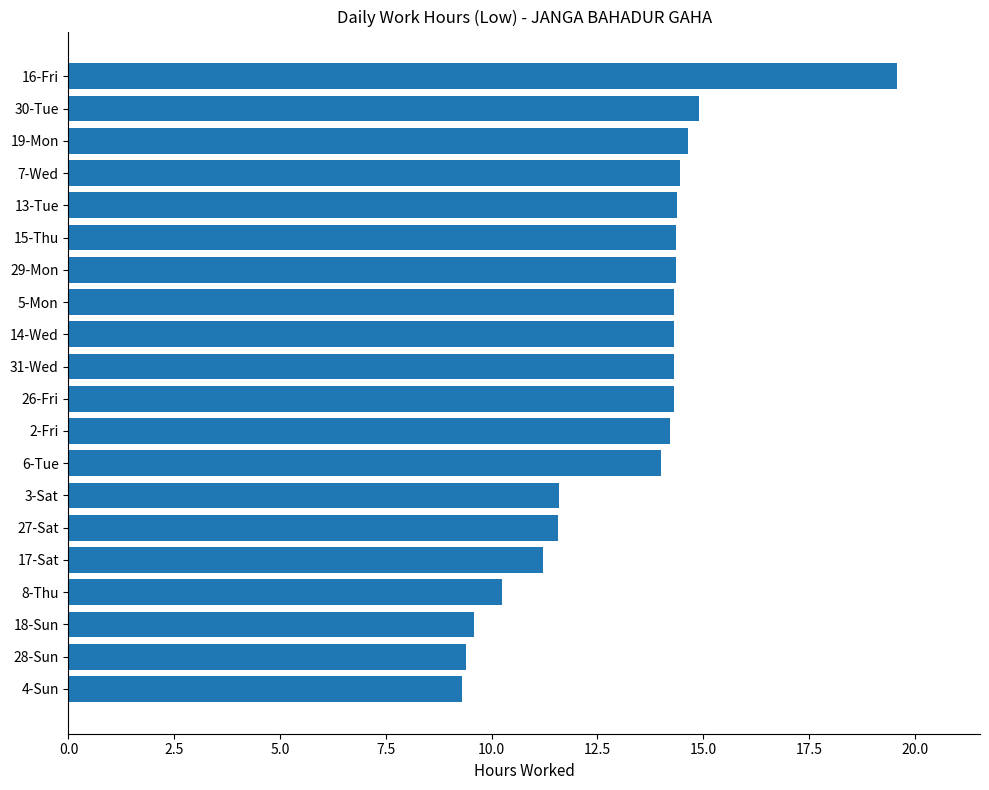

Count the number of data series in this chart.

1